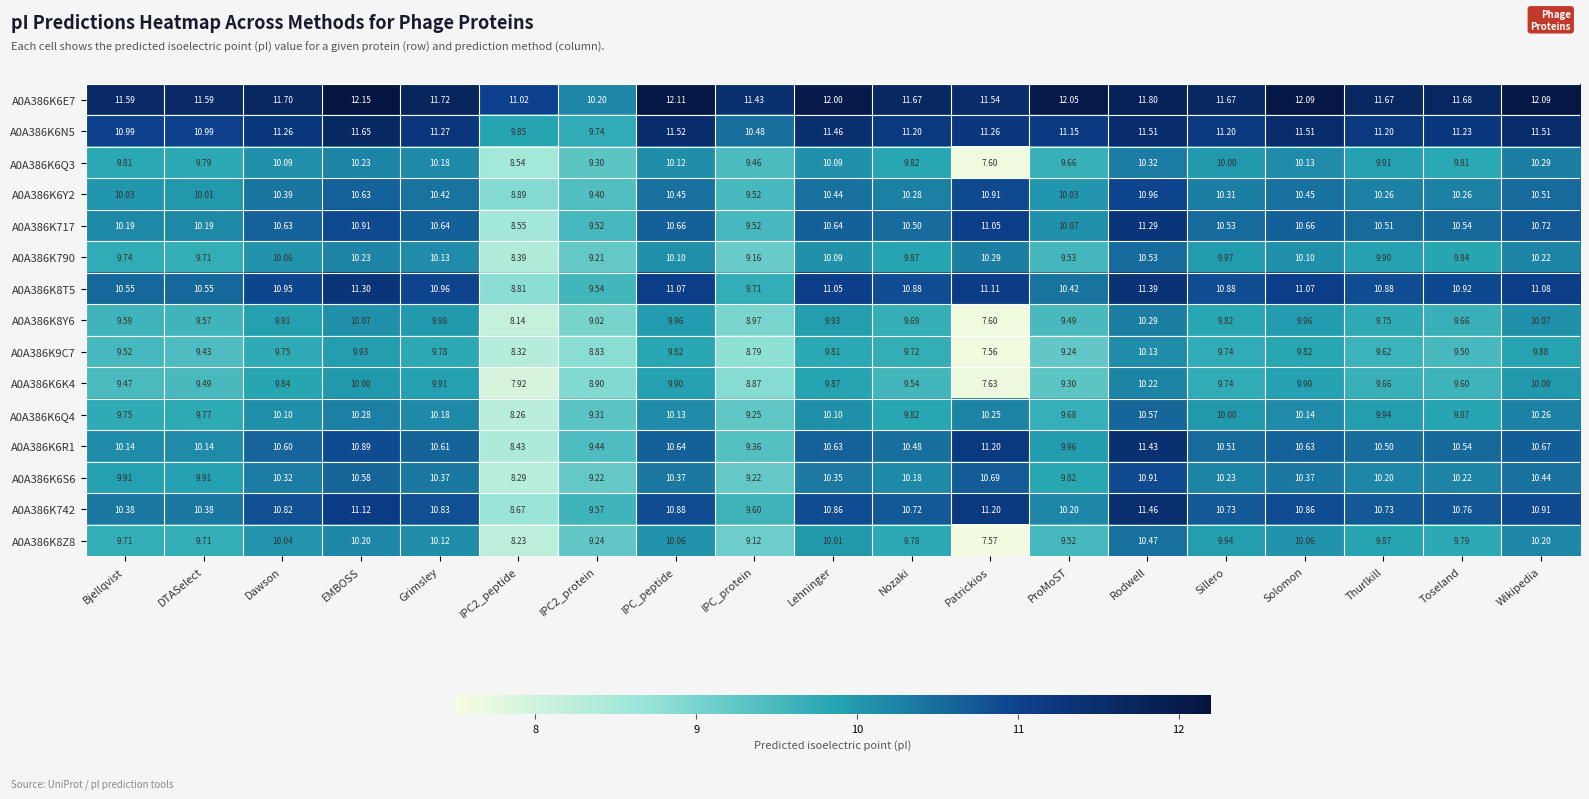

What is the total value across all series at Bjellqvist?

151.4